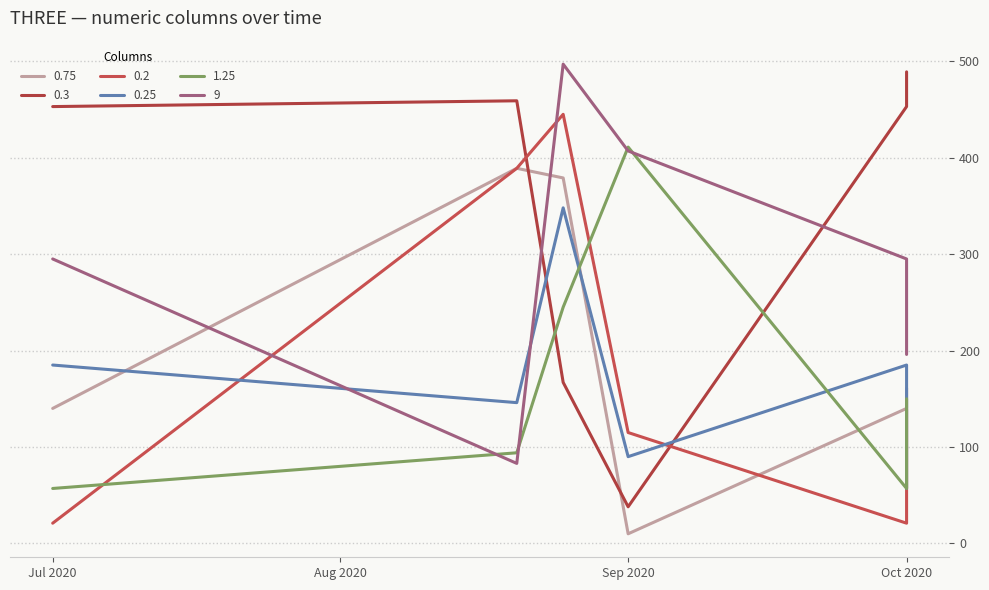

The value of 9 at Oct 2020 is 286. True or false?

False